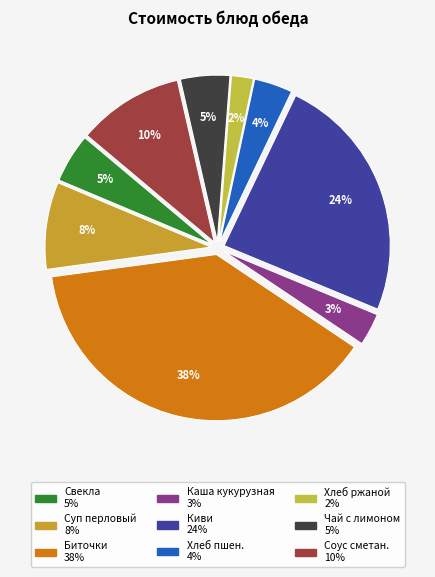

How many segments does this pie chart have?

9